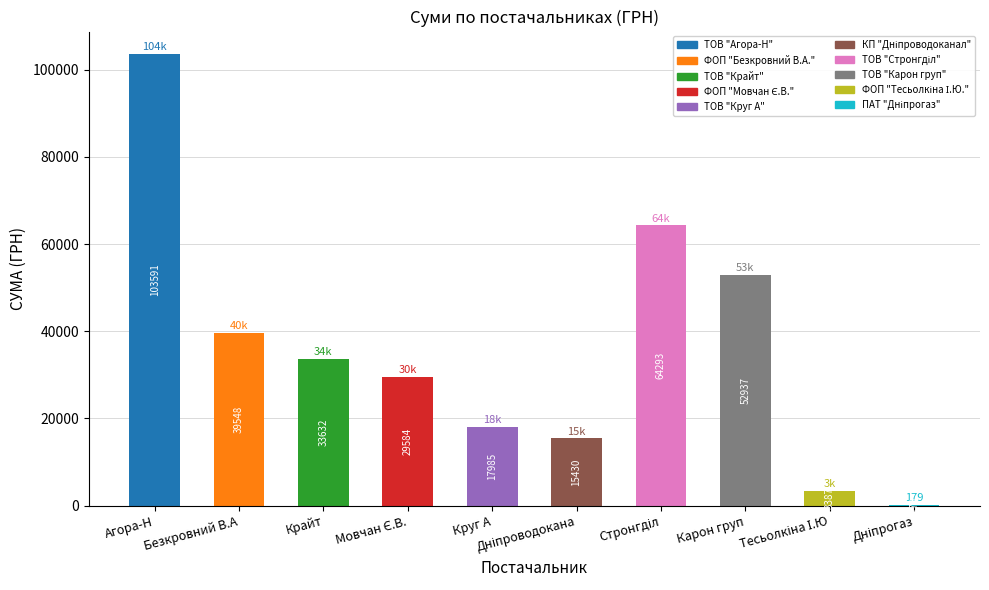

What is the maximum value shown in the chart?

103590.6